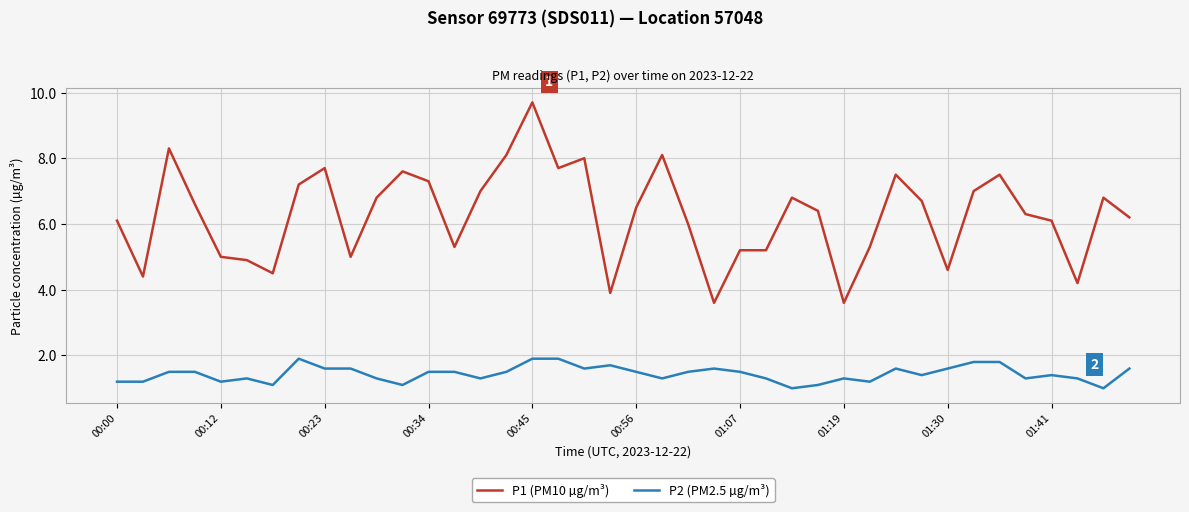

Reading left to right, what are all the values shown in this chart?

P1 (PM10 µg/m³): 6.1	4.4	8.3	6.6	5.0	4.9	4.5	7.2	7.7	5.0	6.8	7.6	7.3	5.3	7.0	8.1	9.7	7.7	8.0	3.9	6.5	8.1	6.0	3.6	5.2	5.2	6.8	6.4	3.6	5.3	7.5	6.7	4.6	7.0	7.5	6.3	6.1	4.2	6.8	6.2
P2 (PM2.5 µg/m³): 1.2	1.2	1.5	1.5	1.2	1.3	1.1	1.9	1.6	1.6	1.3	1.1	1.5	1.5	1.3	1.5	1.9	1.9	1.6	1.7	1.5	1.3	1.5	1.6	1.5	1.3	1.0	1.1	1.3	1.2	1.6	1.4	1.6	1.8	1.8	1.3	1.4	1.3	1.0	1.6